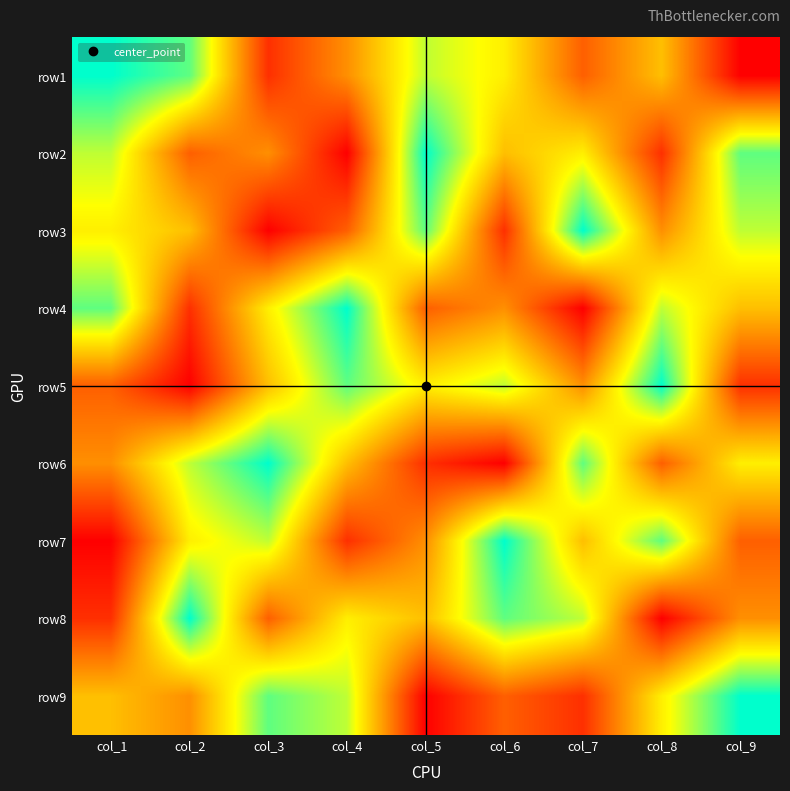

How many distinct data groups are displayed?

9